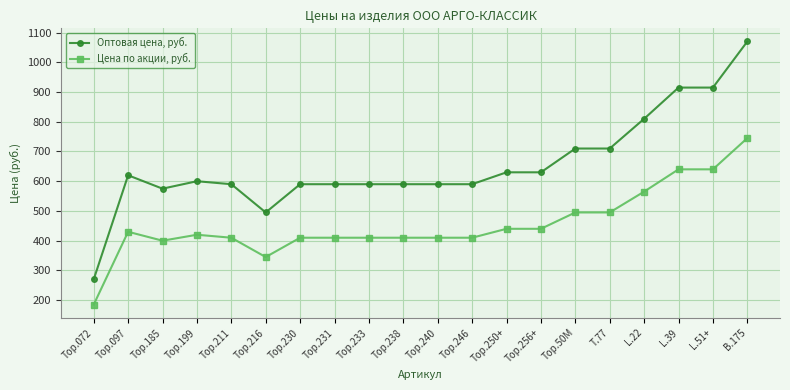

The Оптовая цена, руб. series shows 656 at Тор.216. True or false?

False